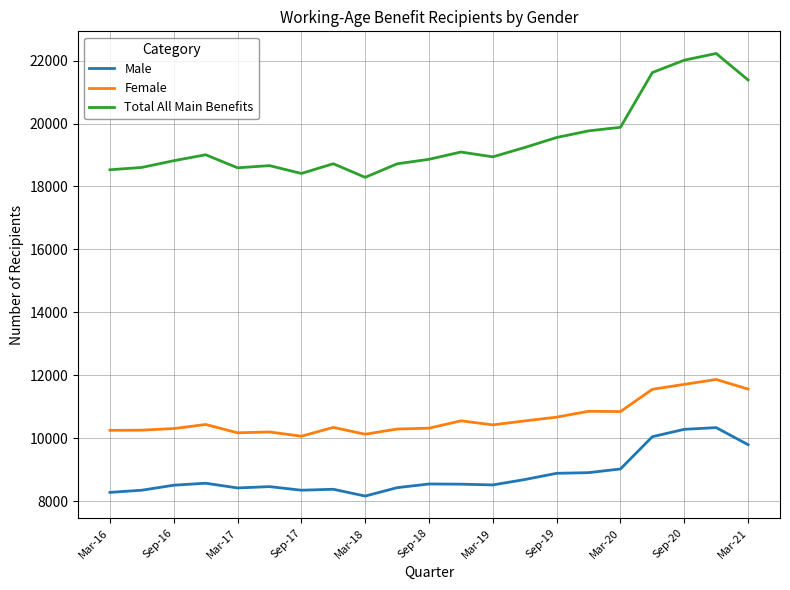

Which series has the largest total across all categories?

Total All Main Benefits